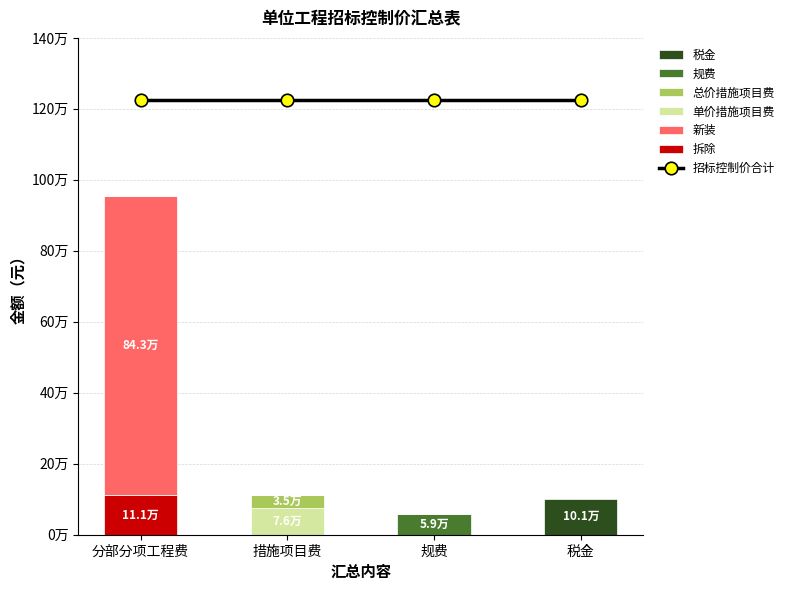

Reading left to right, extract all data points from this chart.

拆除: 110537.9	0.0	0.0	0.0
新装: 843418.3	0.0	0.0	0.0
单价措施项目费: 0.0	76100.2	0.0	0.0
总价措施项目费: 0.0	34819.0	0.0	0.0
规费: 0.0	0.0	58543.0	0.0
税金: 0.0	0.0	0.0	101107.7